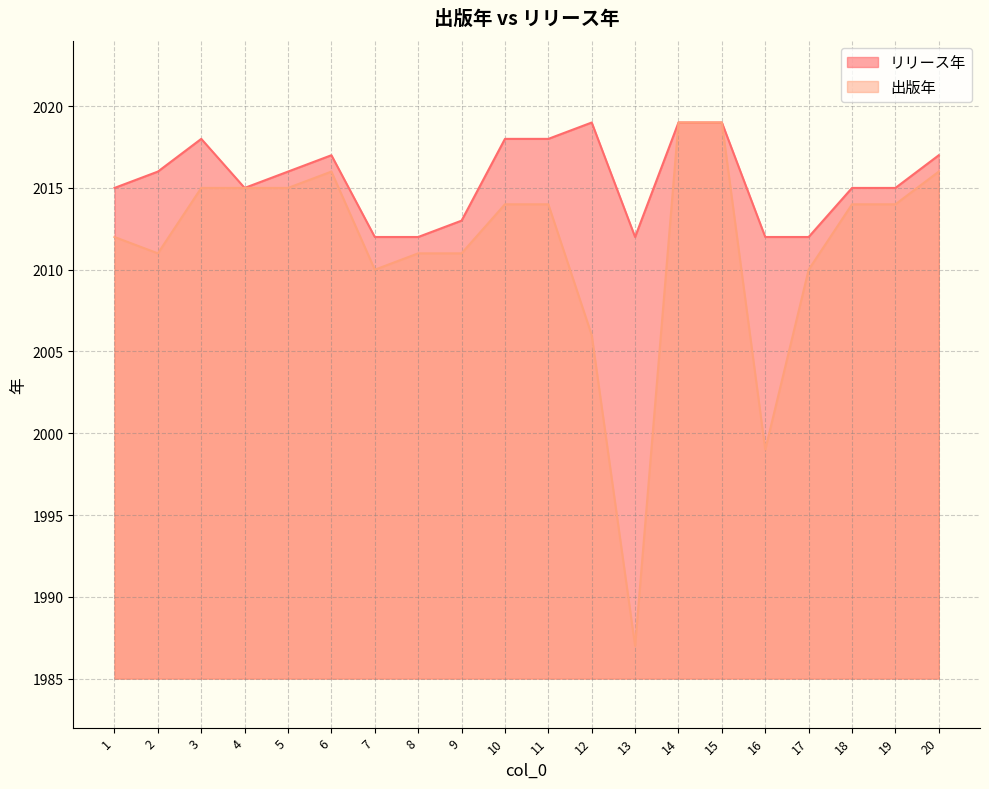

What is the difference between the highest and lowest values at 5?

1